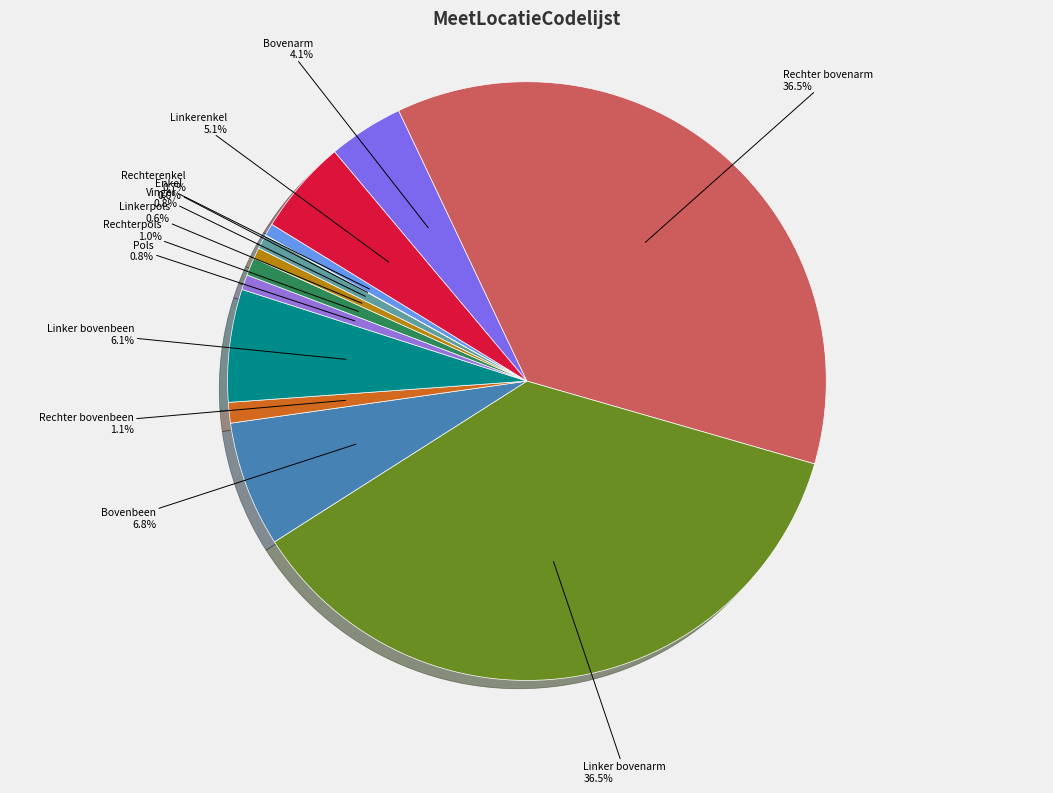

Is there any slice that represents more than half of the pie?

No